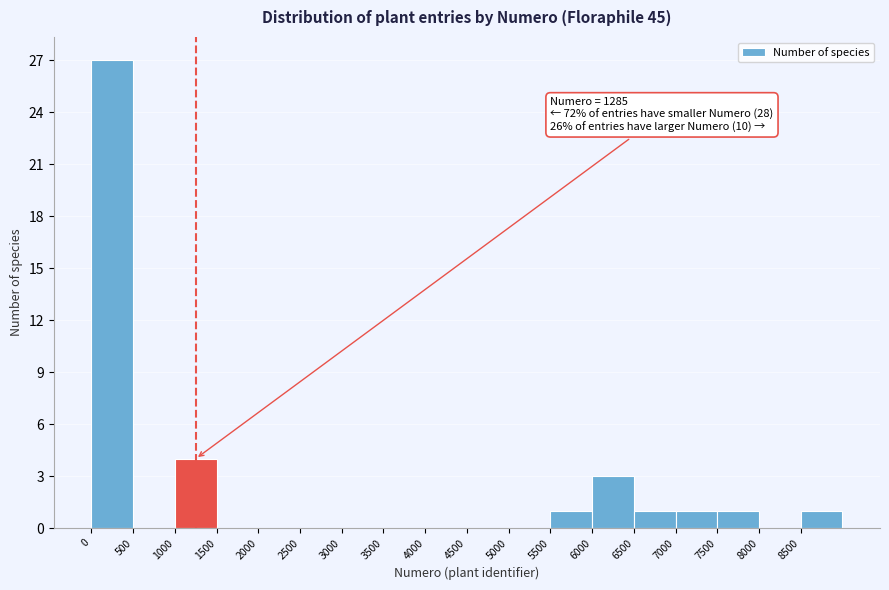

Which range on the x-axis has the tallest bar?

0 to 500